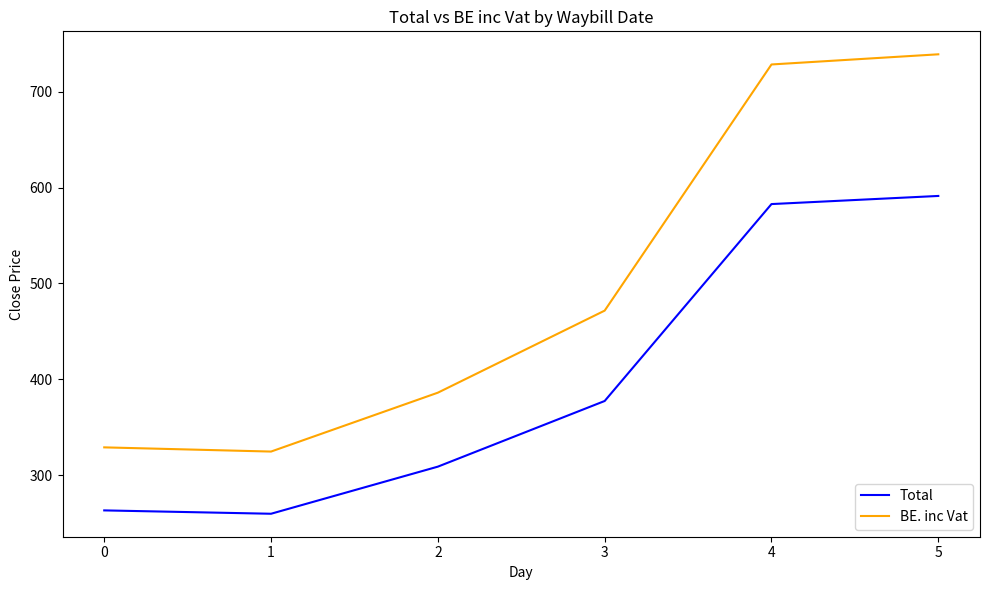

What is the greatest value displayed?

739.1